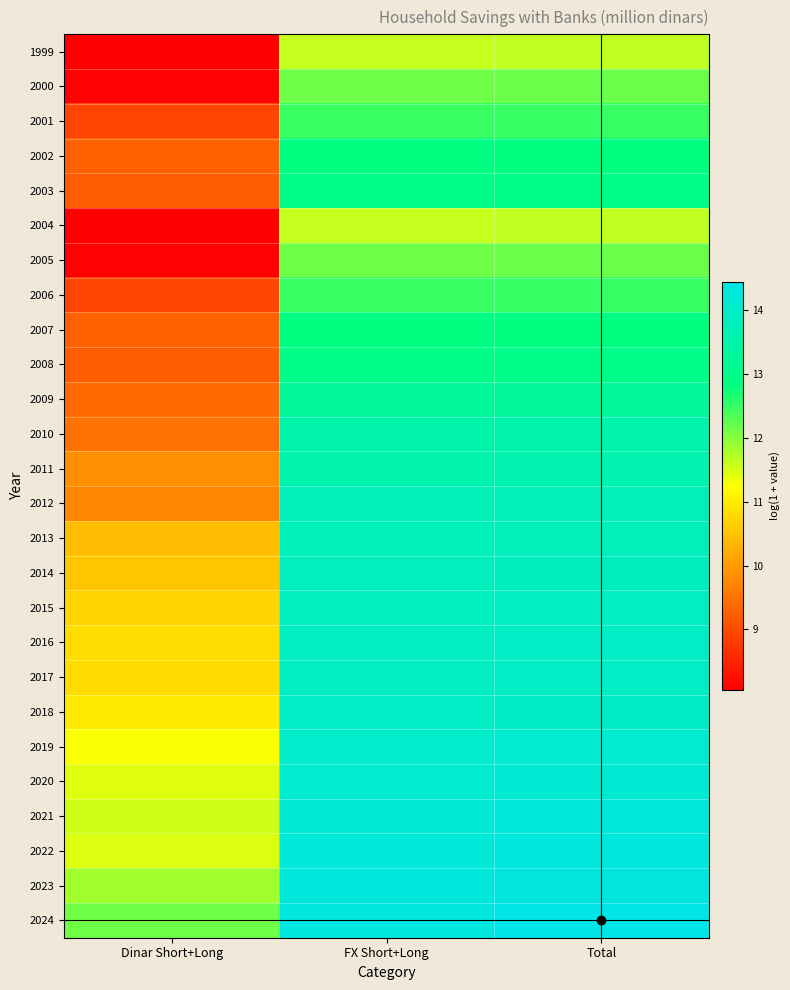

At Dinar Short+Long, list the series in order from smallest to largest.

1999, 2004, 2000, 2005, 2001, 2006, 2003, 2008, 2002, 2007, 2009, 2010, 2012, 2011, 2013, 2014, 2015, 2017, 2016, 2018, 2019, 2020, 2022, 2021, 2023, 2024